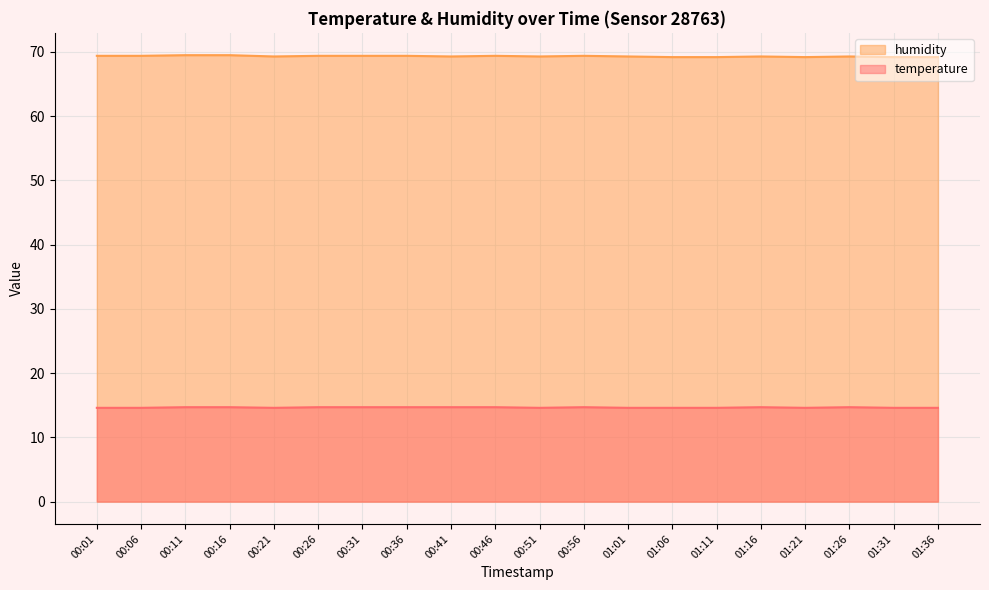

True or false: humidity and temperature cross at least once.

False